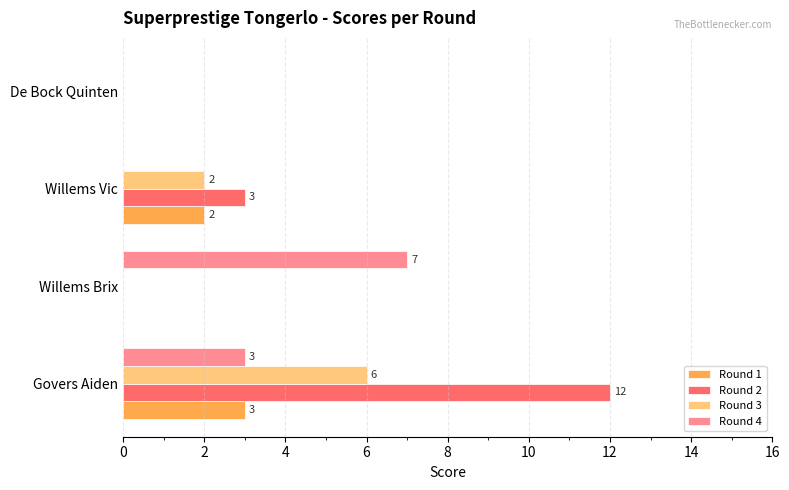

Which series has the largest total across all categories?

Round 2